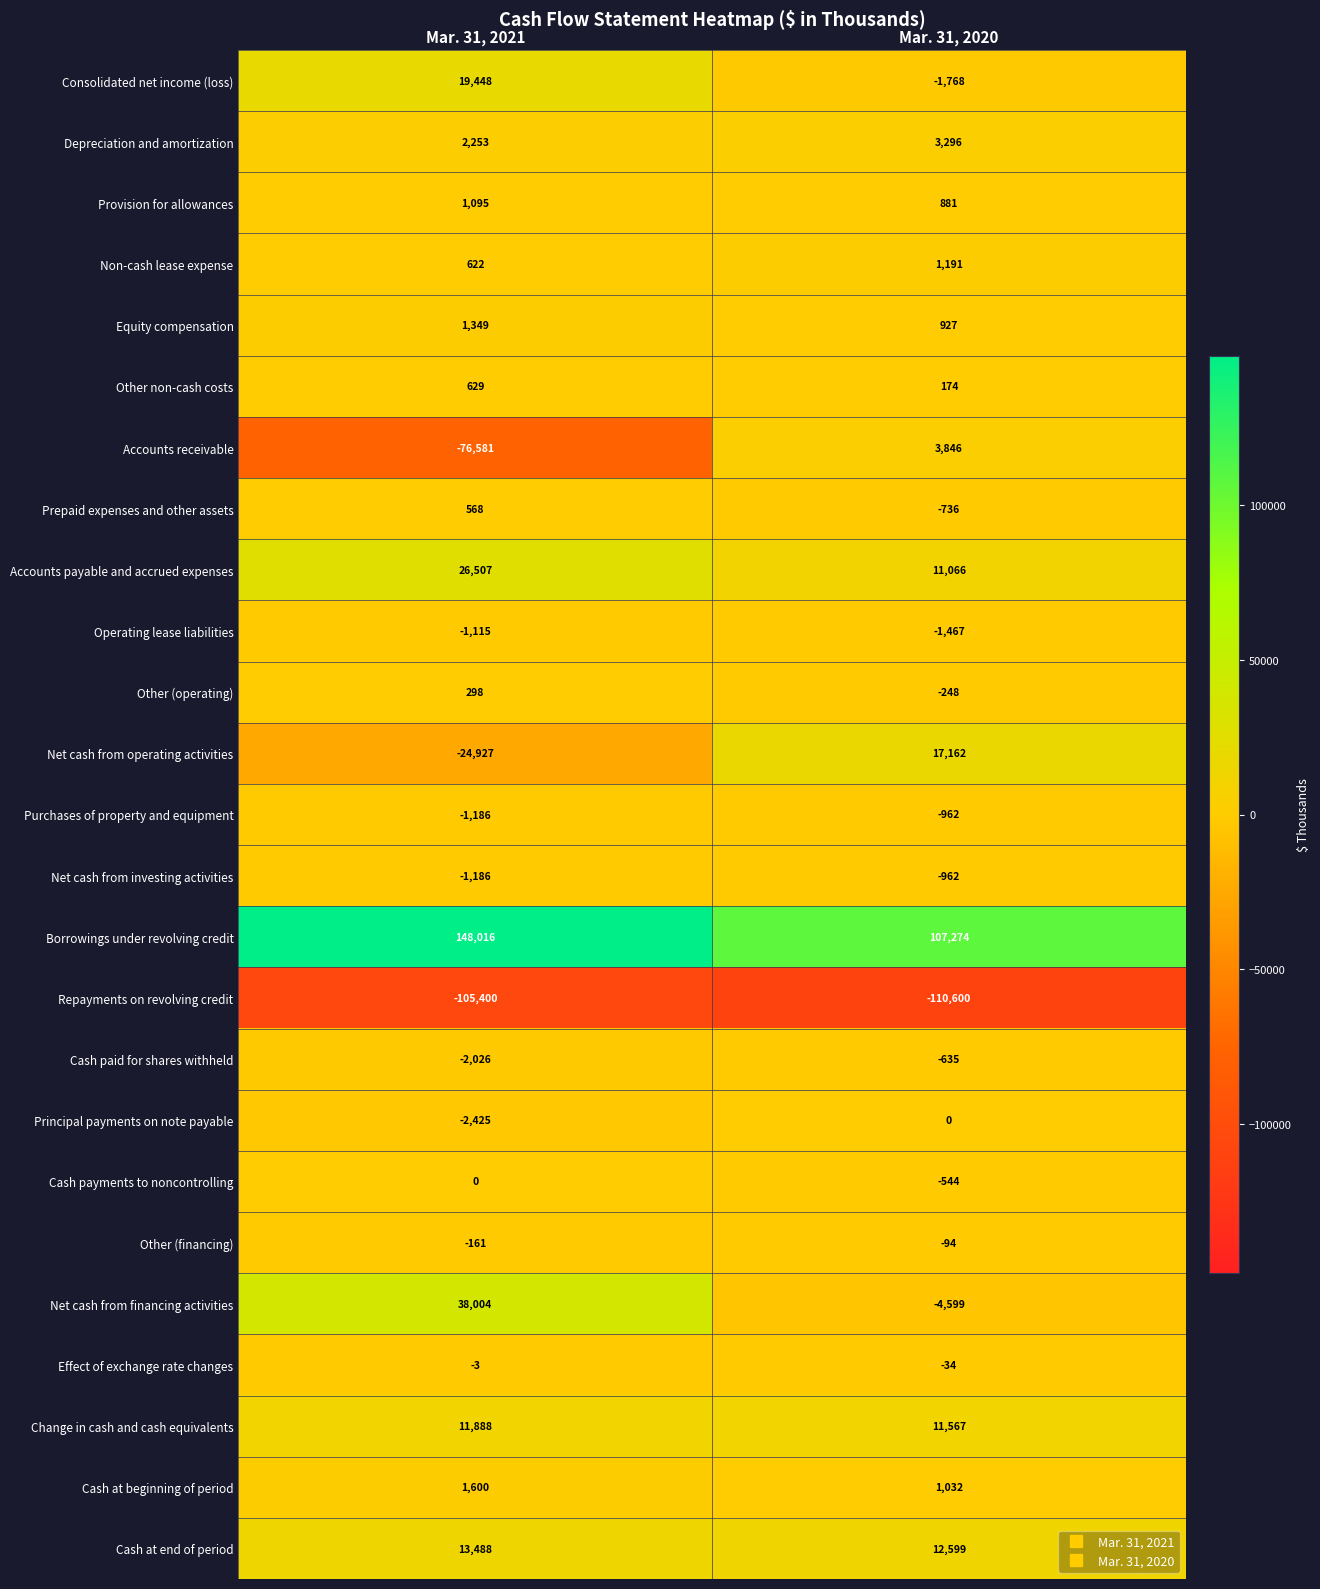

Which series has the largest total across all categories?

Borrowings under revolving credit